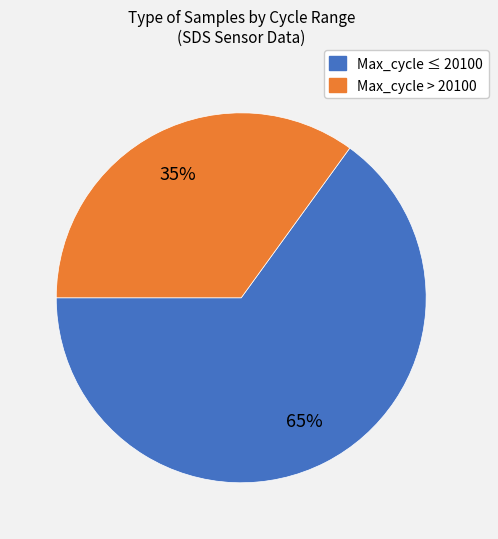

To the nearest percent, what is the average slice percentage?

50%